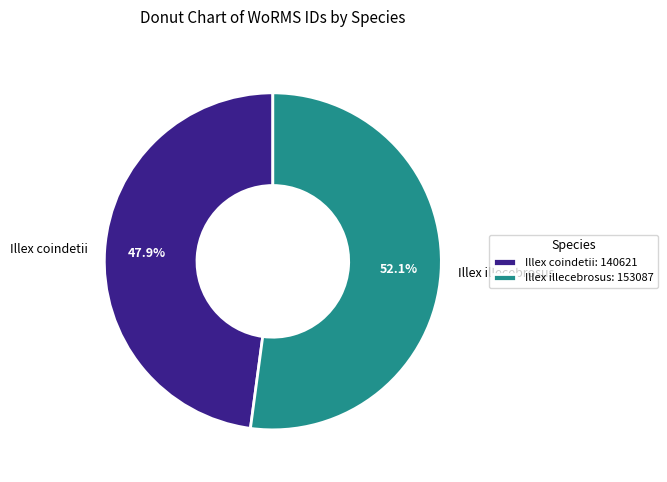

To the nearest percent, what portion does Illex illecebrosus represent?

52%